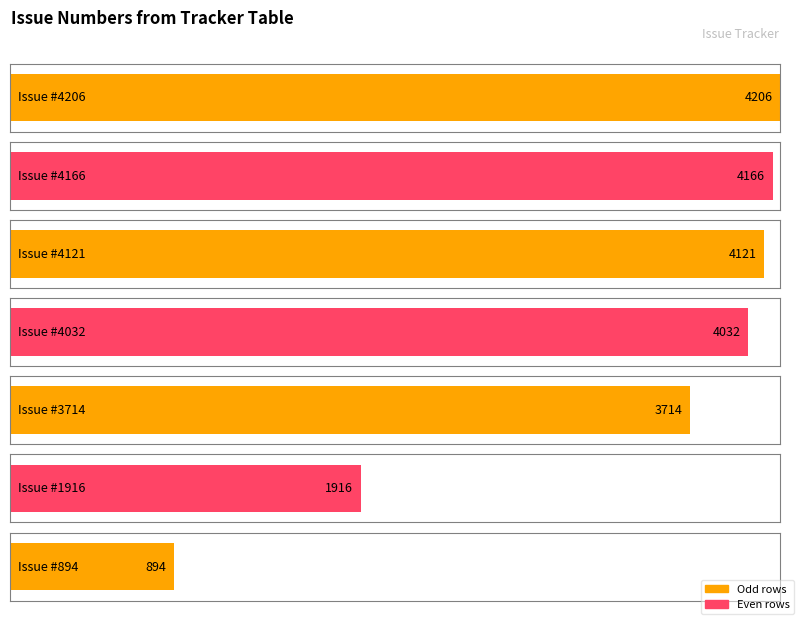

Reading right to left, what are all the values shown in this chart?

100=894	100=1916	100=3714	100=4032	100=4121	10=4166	0=4206